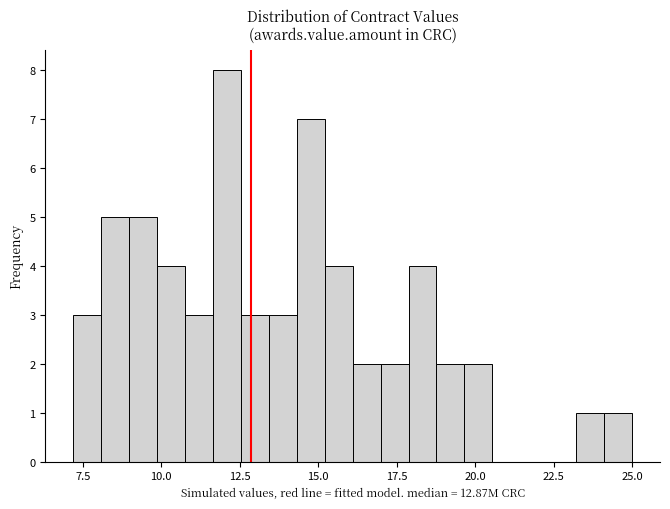

Around what value on the x-axis is the tallest bar? Give the approximate position of its centre, as read against the axis.

12.0